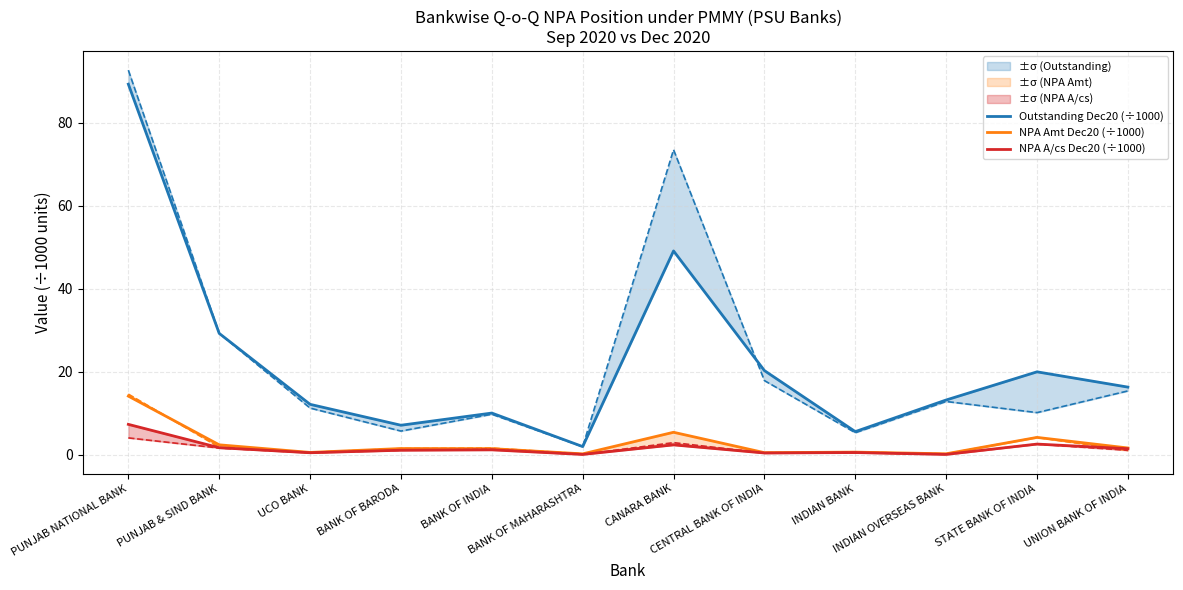

Where is the first local maximum for NPA Amt Dec20 (÷1000)?

BANK OF BARODA